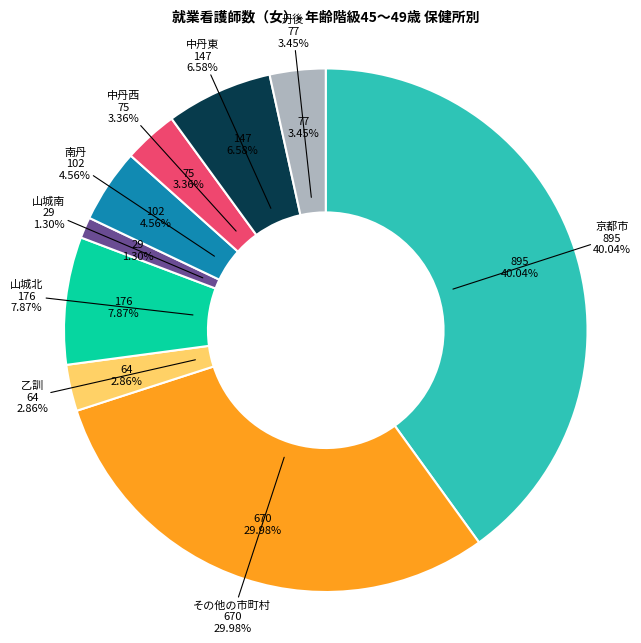

How many slices are in this pie chart?

9